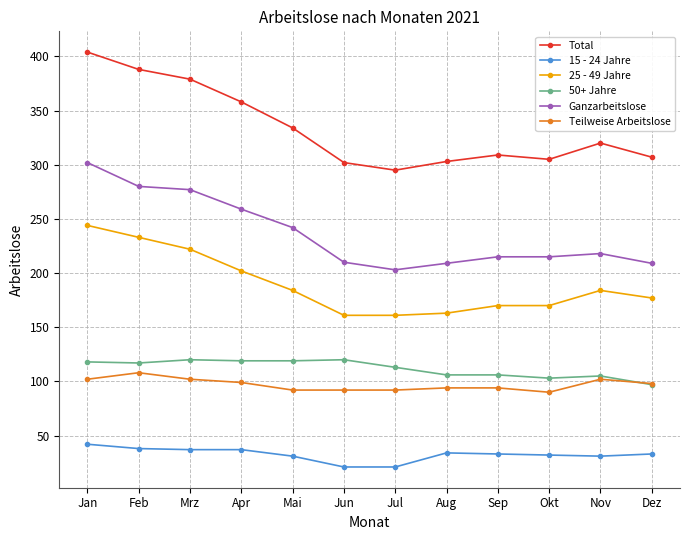

What is the difference between the second highest and second lowest values in the 15 - 24 Jahre series?

17